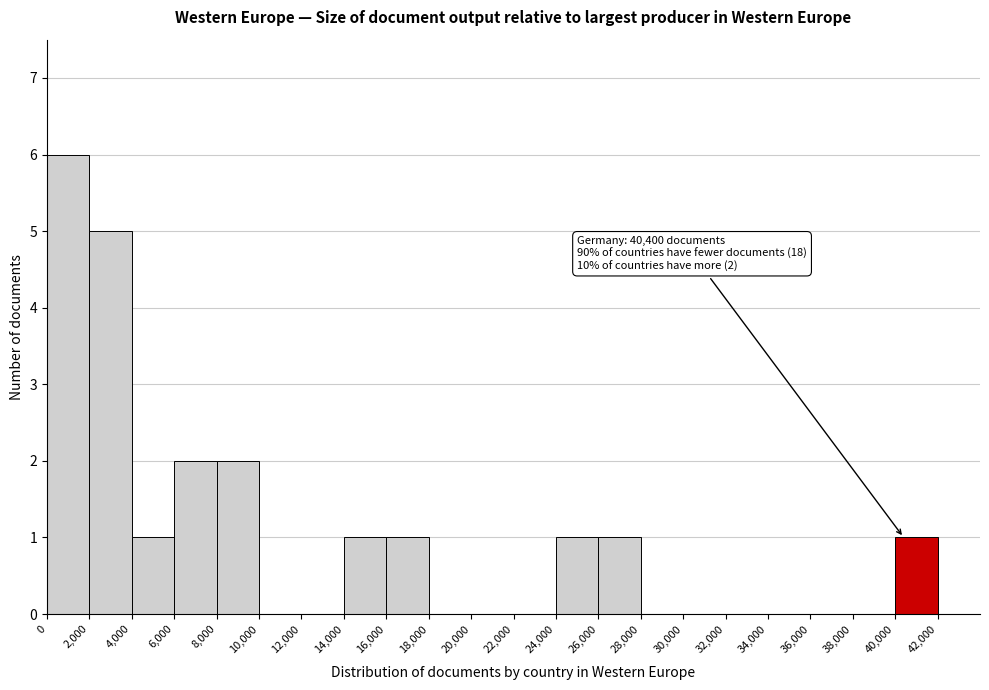

Which range on the x-axis has the tallest bar?

0 to 2,000